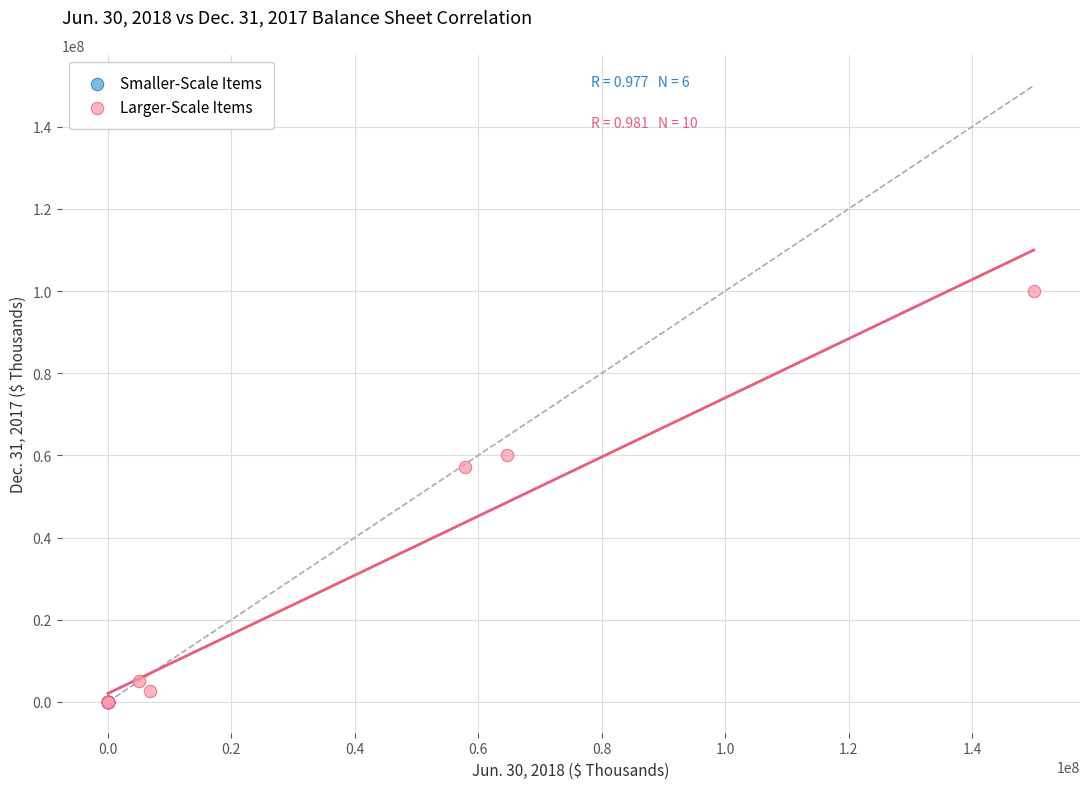

Which series reaches the maximum Y coordinate?

Larger-Scale Items